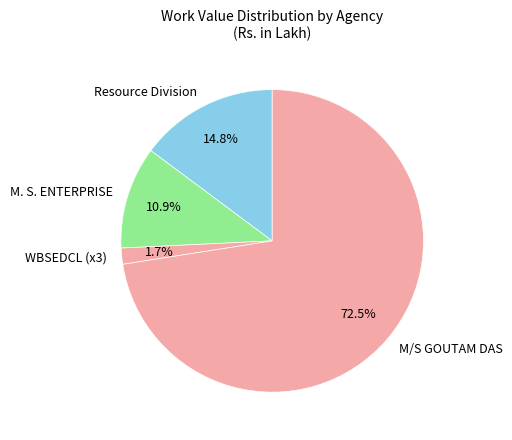

Rank the categories by value from highest to lowest.

M/S GOUTAM DAS, Resource Division, M. S. ENTERPRISE, WBSEDCL (x3)